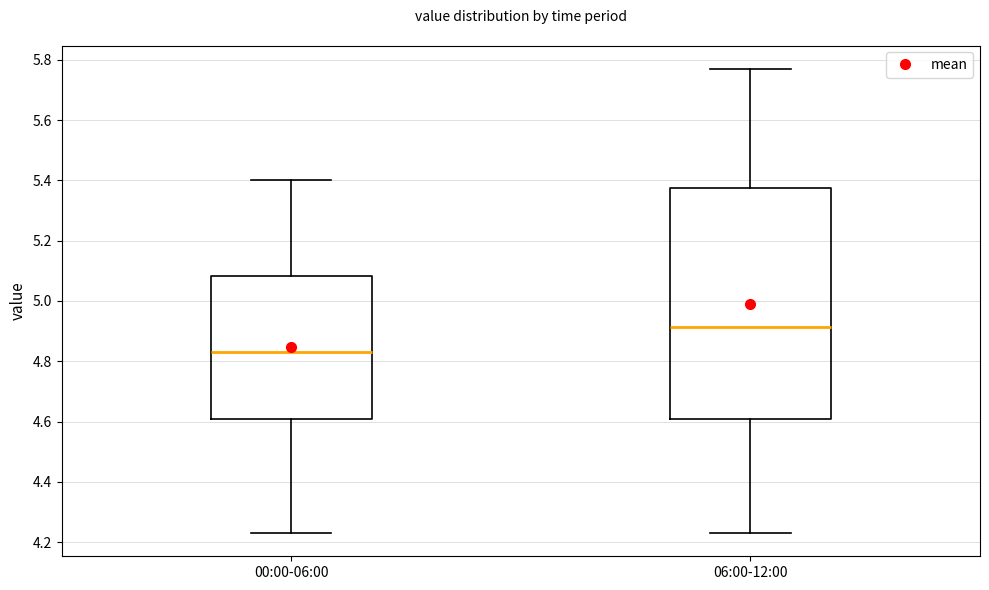

Comparing the boxes themselves (not the whiskers), which one is the tallest?

06:00-12:00